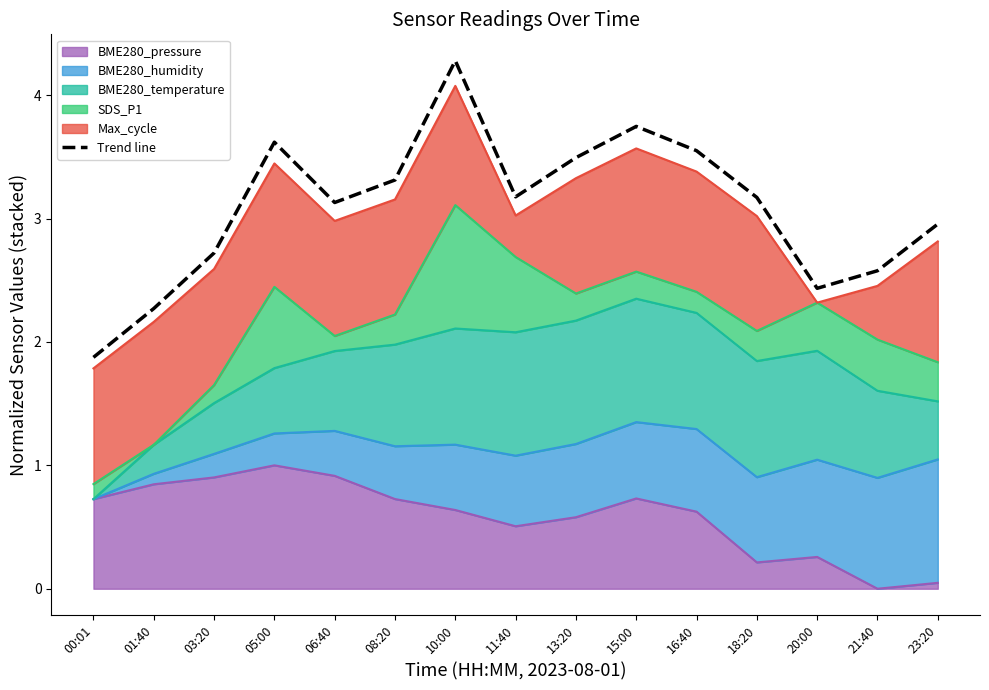

The chart shows a value of 3.2 at 18:20. True or false?

True